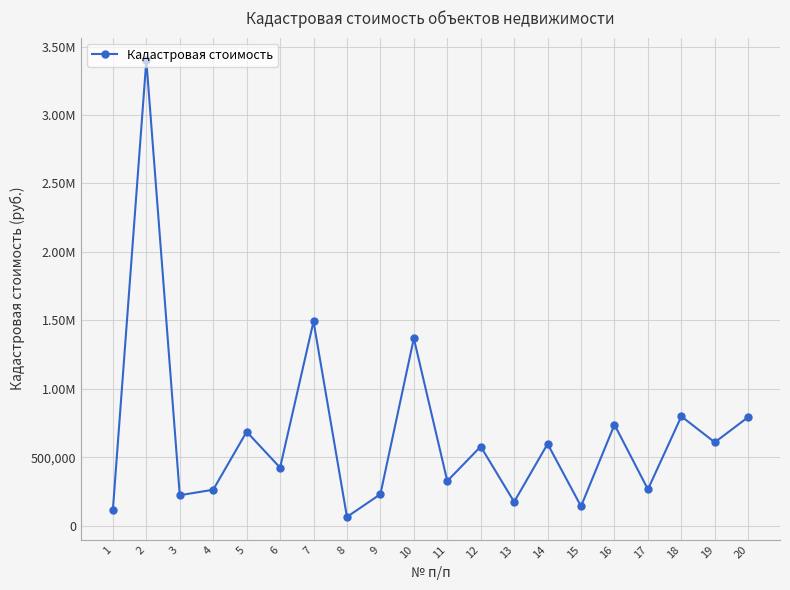

The value at 6 is 257772.0. True or false?

False